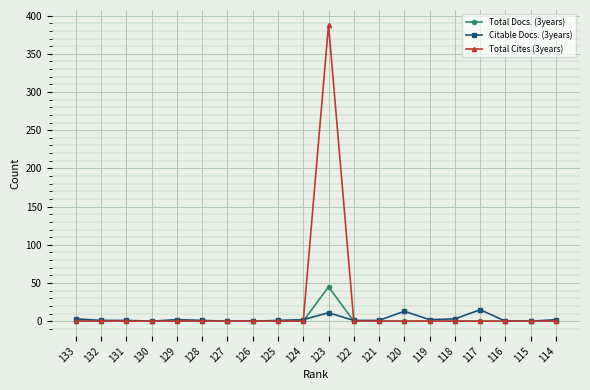

List the series in order of their peak value, lowest first.

Citable Docs. (3years), Total Docs. (3years), Total Cites (3years)